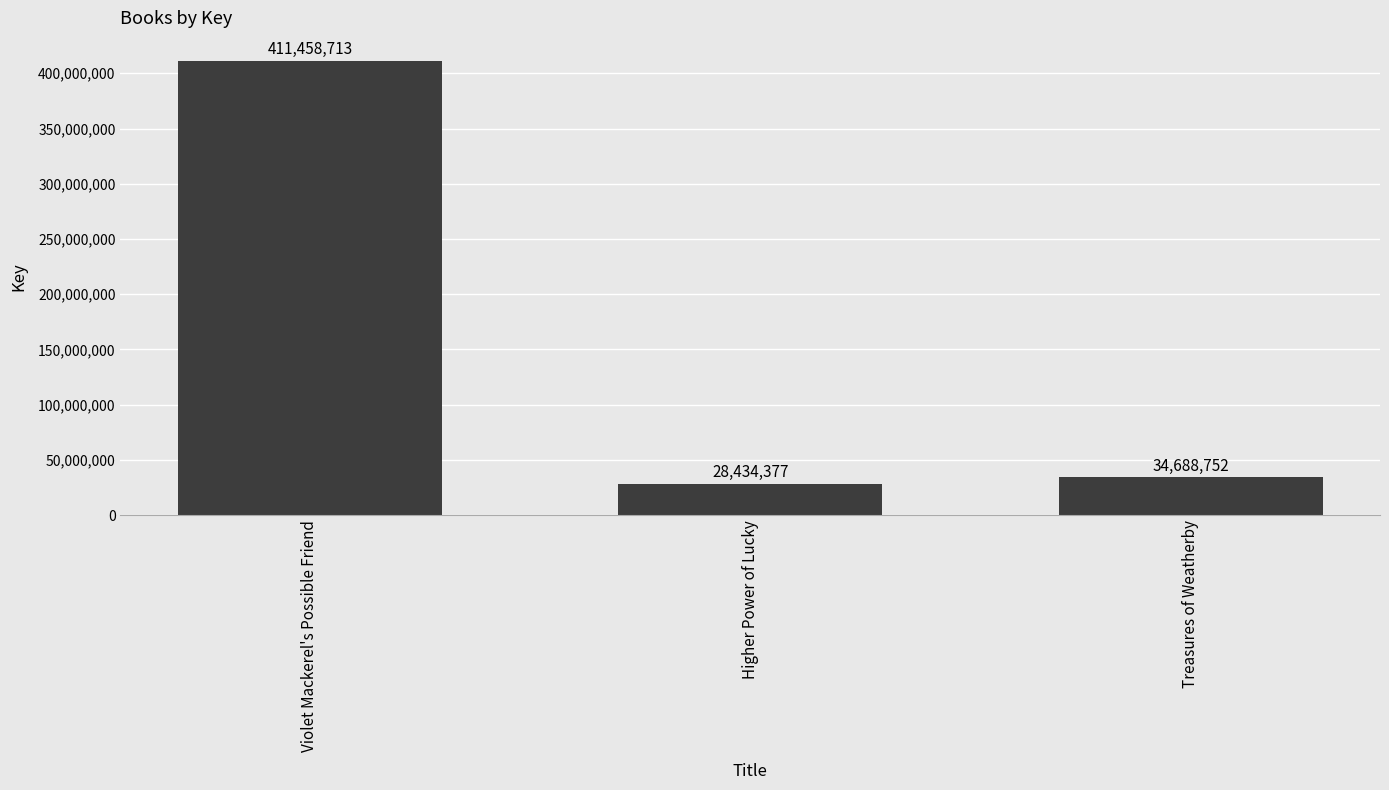

What is the label of the 3rd bar from the left?

Treasures of Weatherby